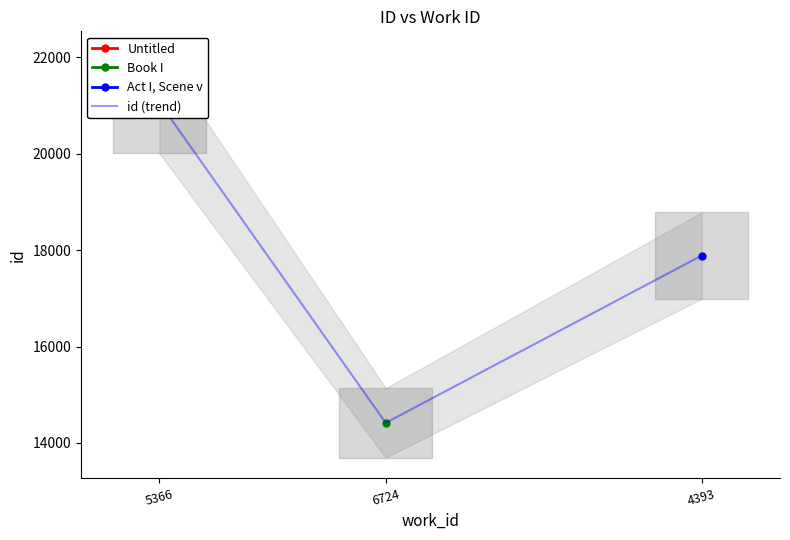

Reading left to right, transcribe all the data shown in this chart.

21062	14417	17886